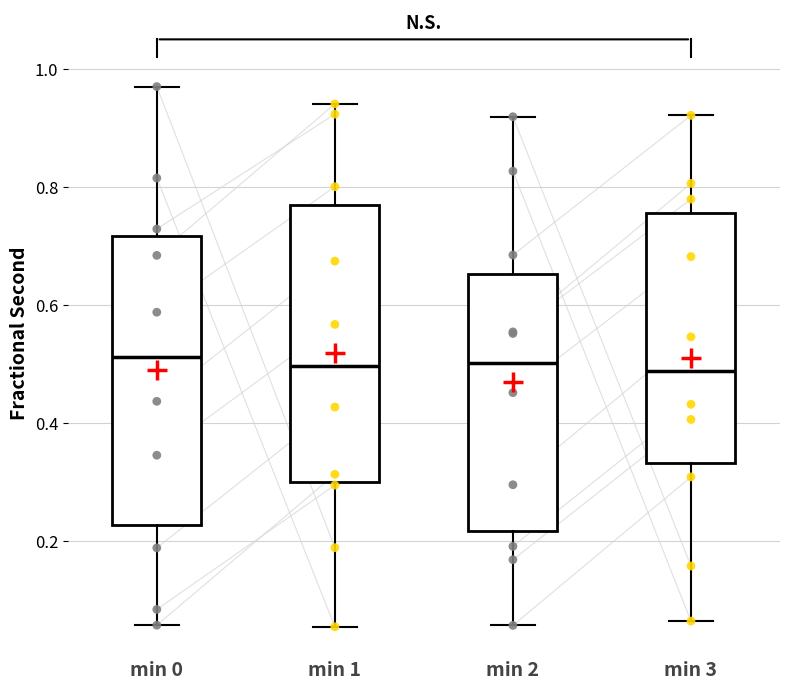

Where does the median line of the box for min 0 sit on the y-axis? The values are not printed on the chart, so give them approximately, as read against the axis.

0.52